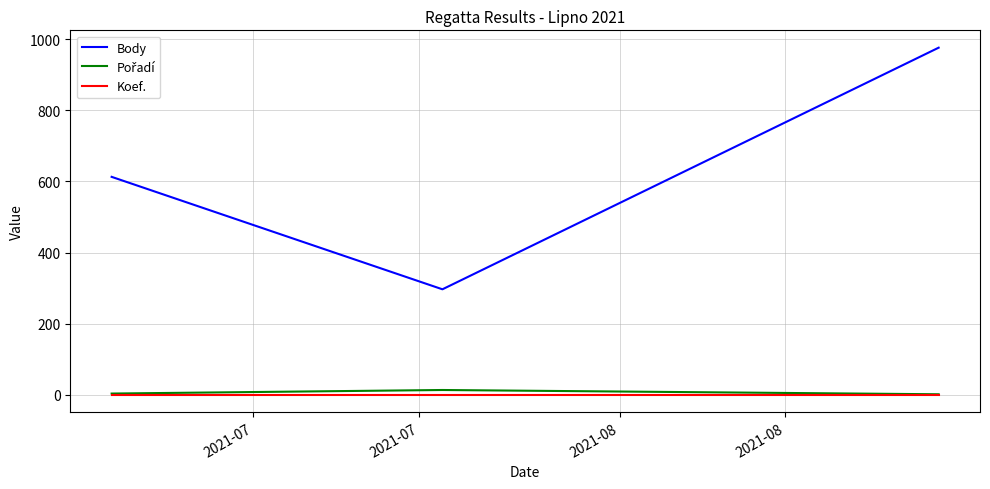

Which series has the largest total across all categories?

Body